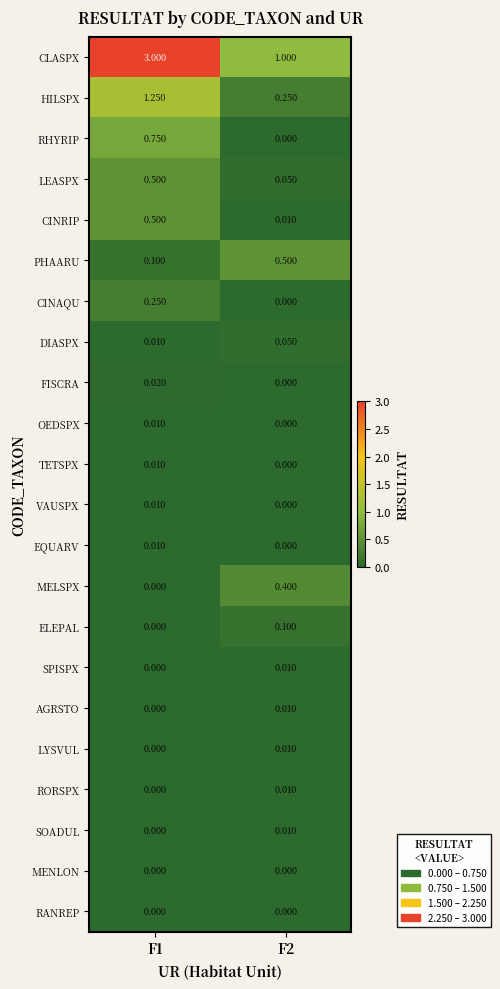

Which series has the largest total across all categories?

CLASPX